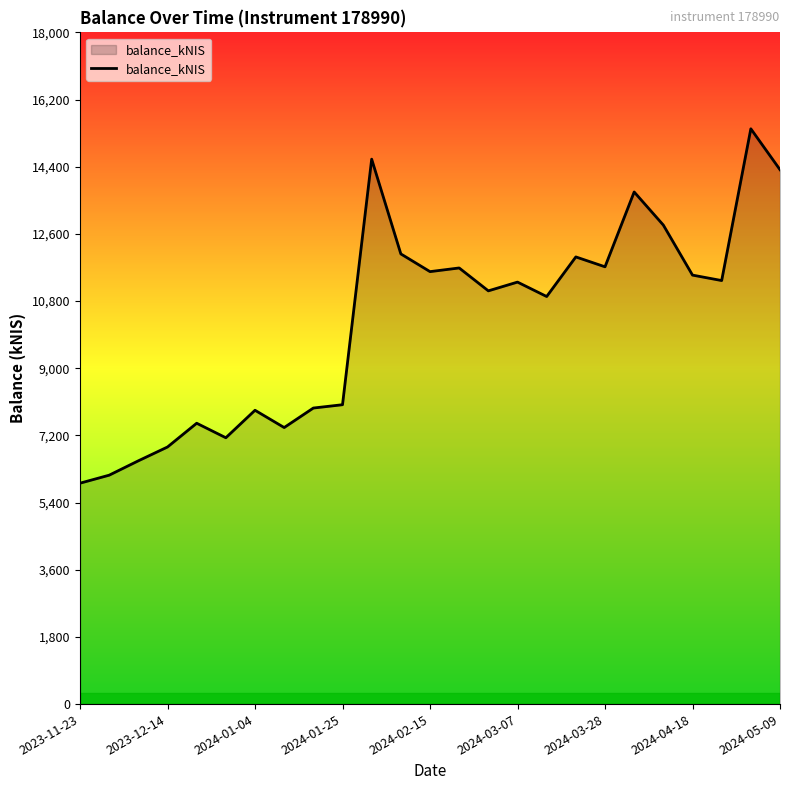

What is the greatest value displayed?

15416.1